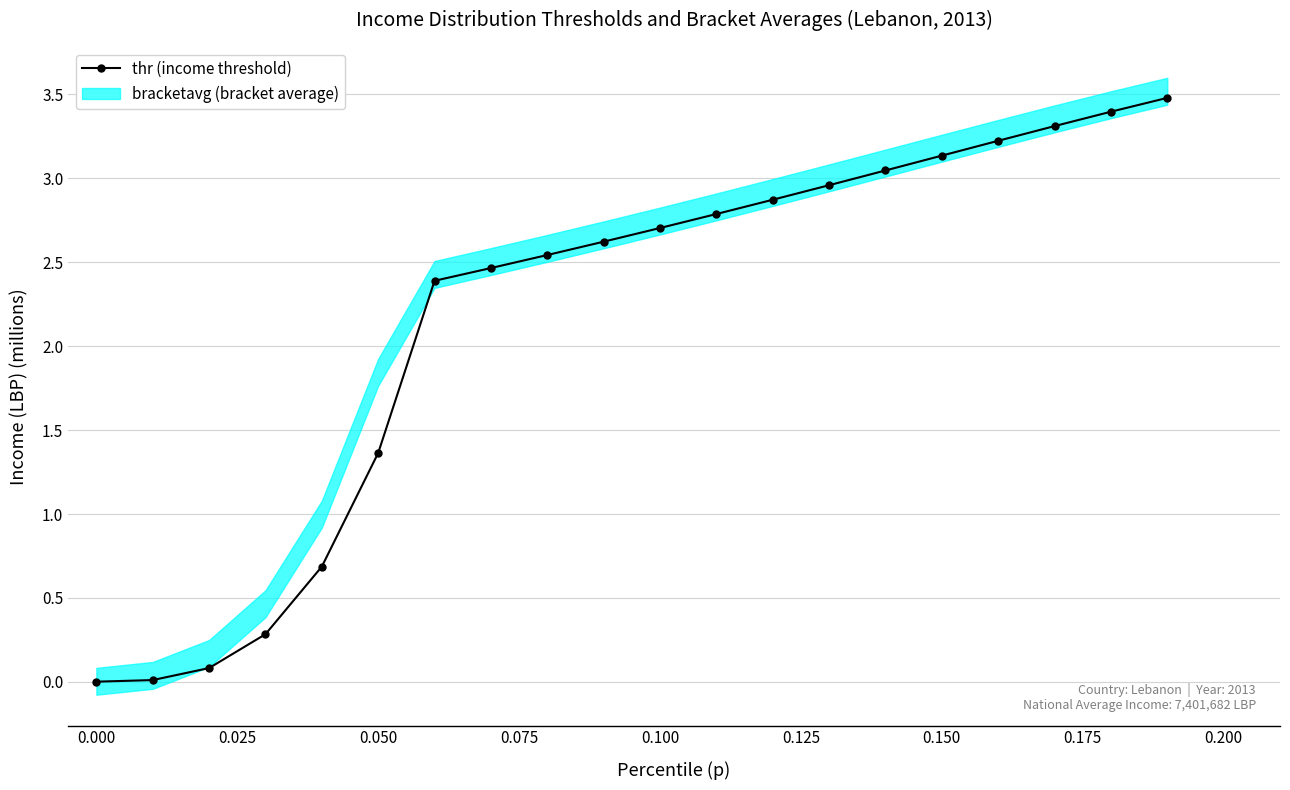

What is the greatest value displayed?

3.5